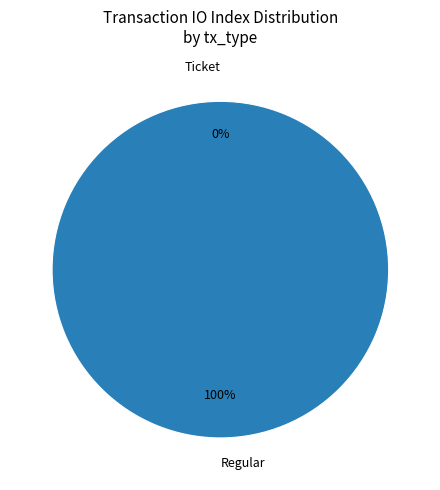

Rank the categories by value from highest to lowest.

Regular, Ticket